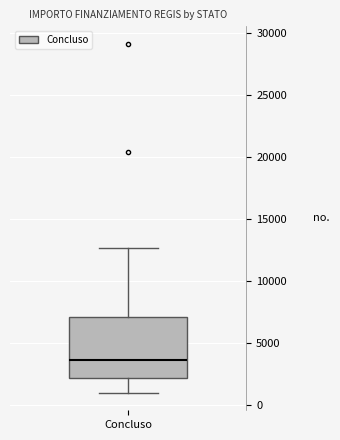

Where does the upper whisker of the box for Concluso end on the y-axis? The values are not printed on the chart, so give them approximately, as read against the axis.

12500